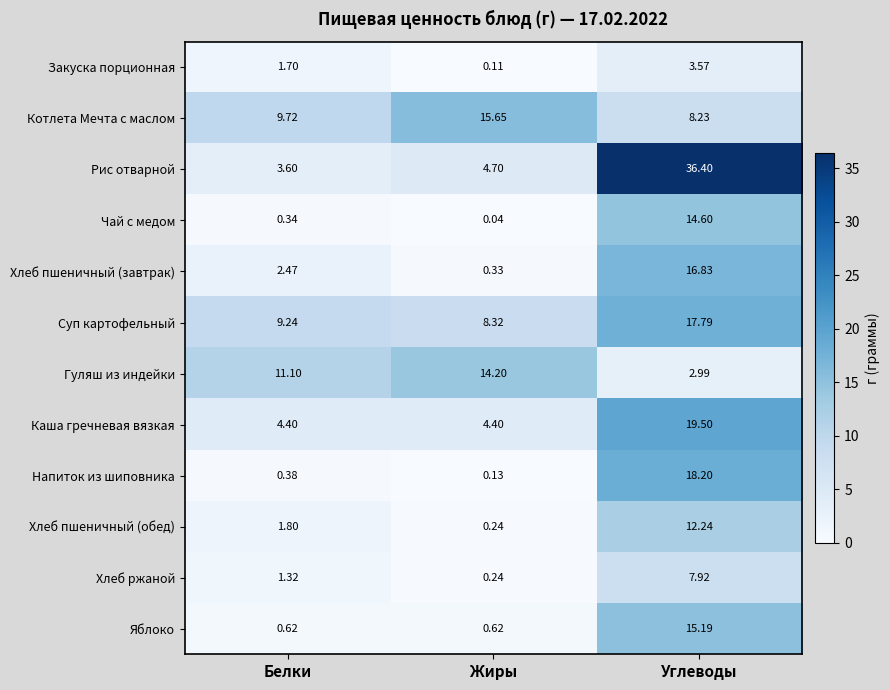

At Белки, list the series in order from largest to smallest.

Гуляш из индейки, Котлета Мечта с маслом, Суп картофельный, Каша гречневая вязкая, Рис отварной, Хлеб пшеничный (завтрак), Хлеб пшеничный (обед), Закуска порционная, Хлеб ржаной, Яблоко, Напиток из шиповника, Чай с медом